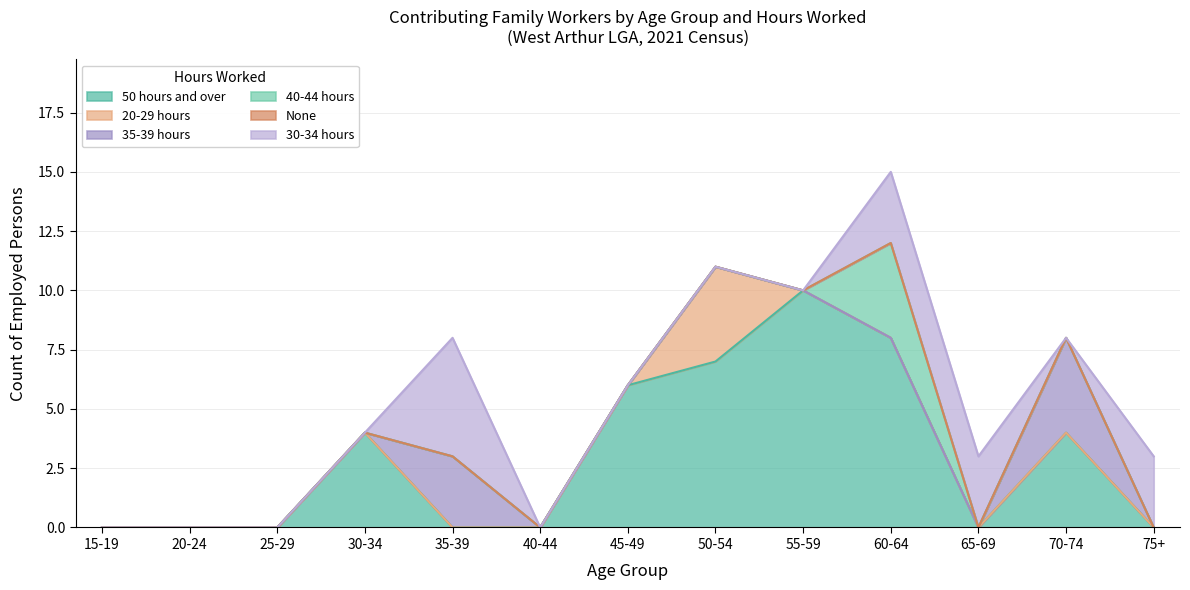

How many values in the 40-44 hours series exceed 0?

1